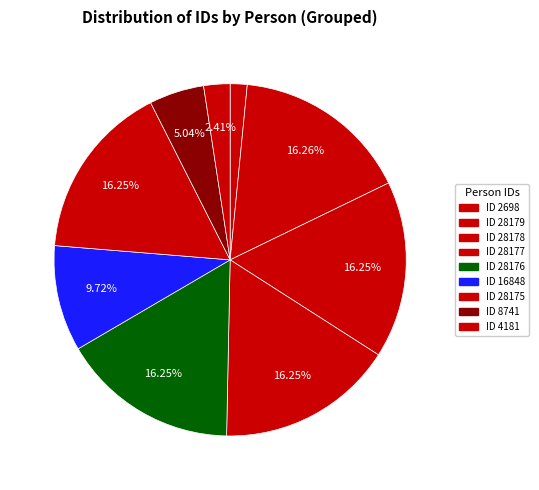

Count the number of slices in the pie.

9